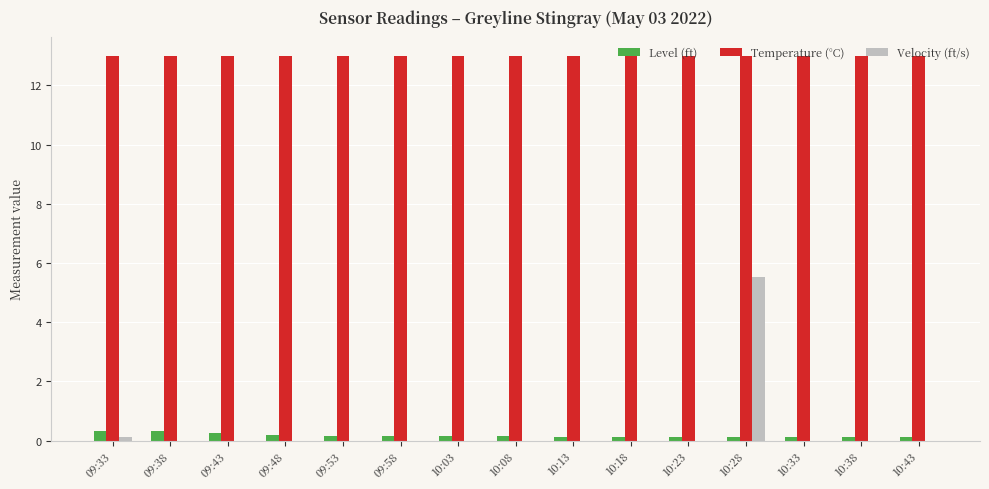

What is the greatest value displayed?

13.0